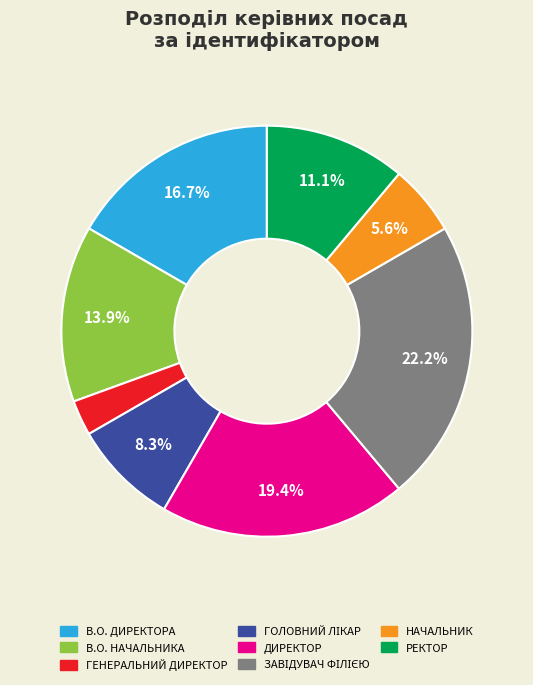

Is there any slice that represents more than half of the pie?

No